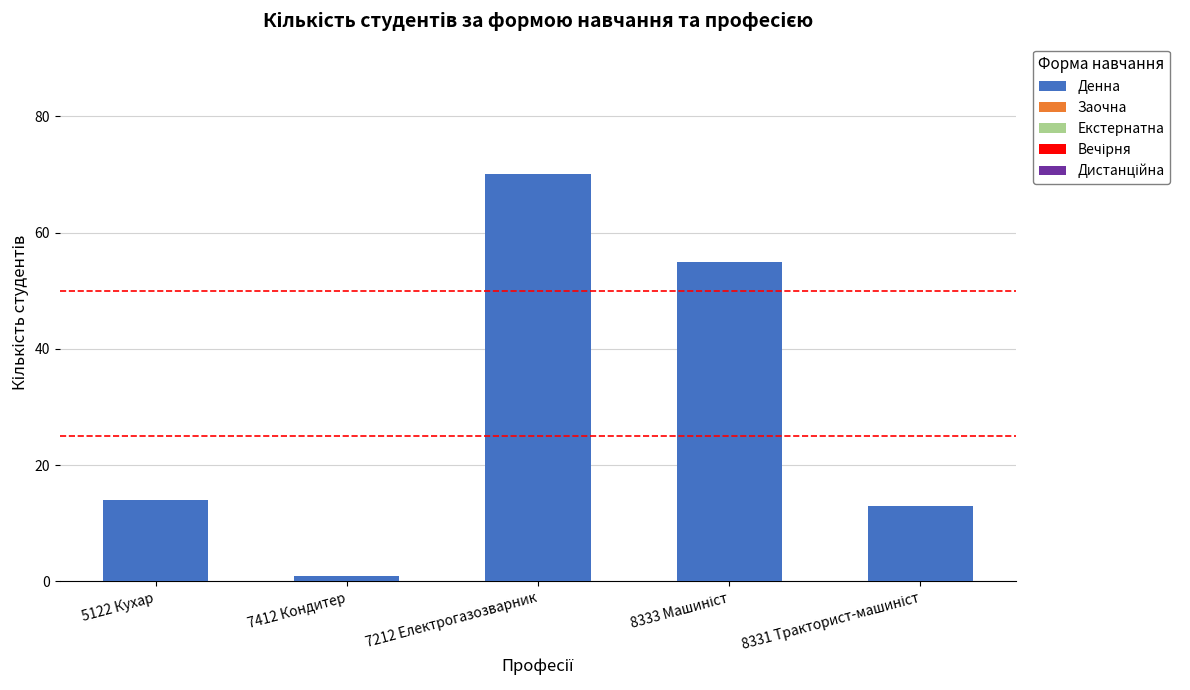

The chart shows a value of 8 at 5122 Кухар. True or false?

False